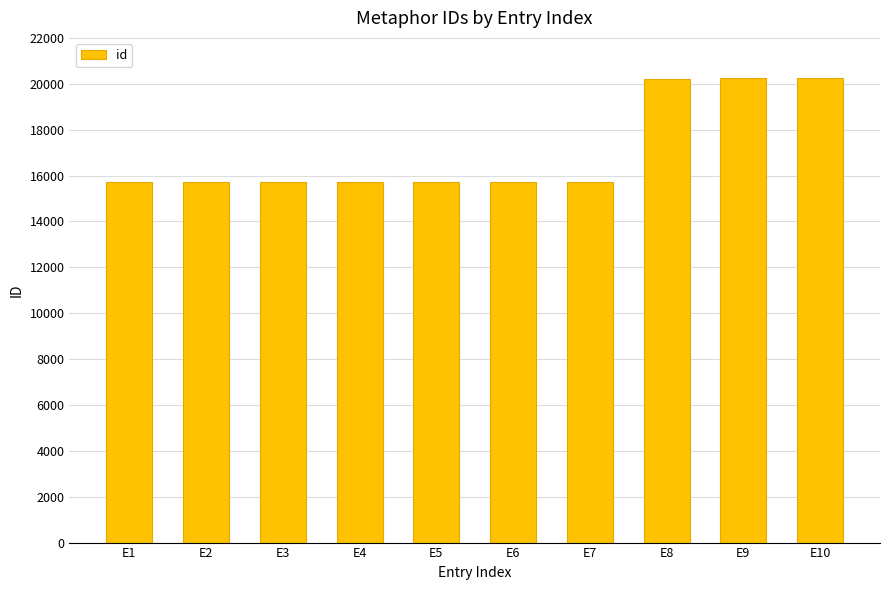

Is it true that the value at E3 is 15715?

True